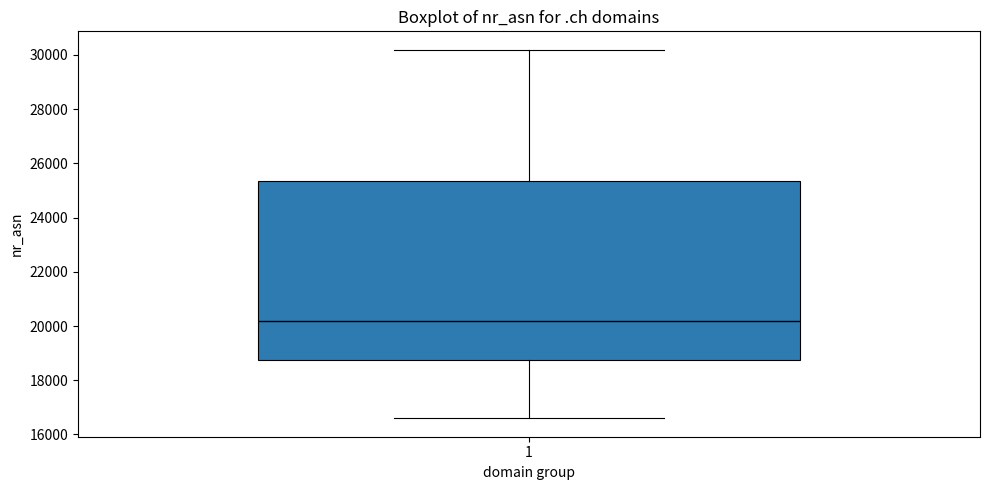

Read this box plot against the y-axis: the position of the median line, the range covered by the box, and the ends of both whiskers. The values are not printed on the chart, so give them approximately, as read against the axis.

median 20200, box 18800 to 25400, whiskers 16600 to 30200